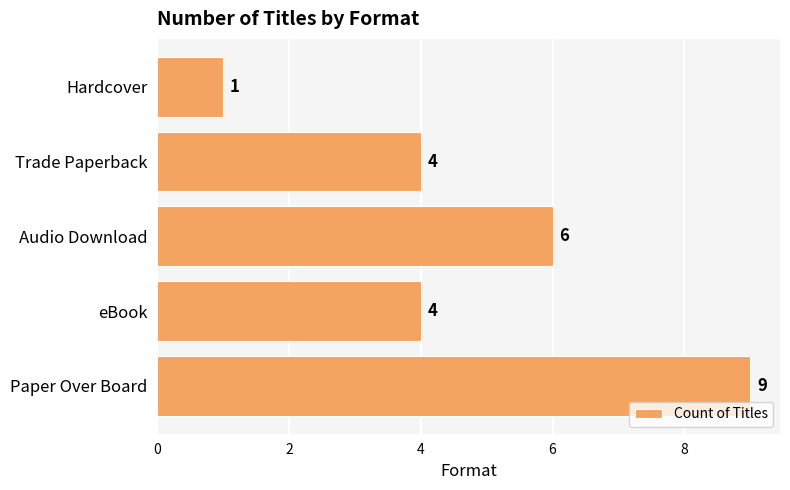

What is the approximate value at Trade Paperback?

4